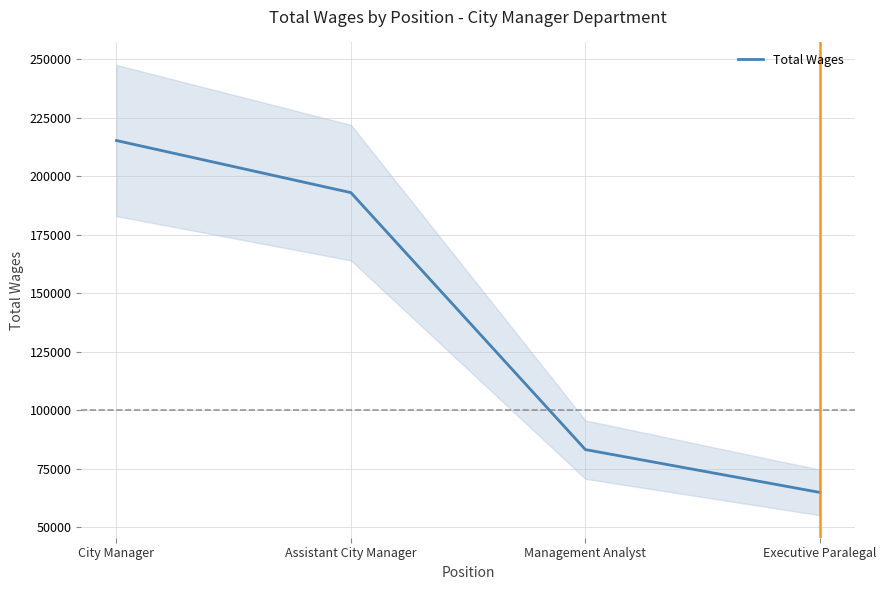

How many distinct data groups are displayed?

1